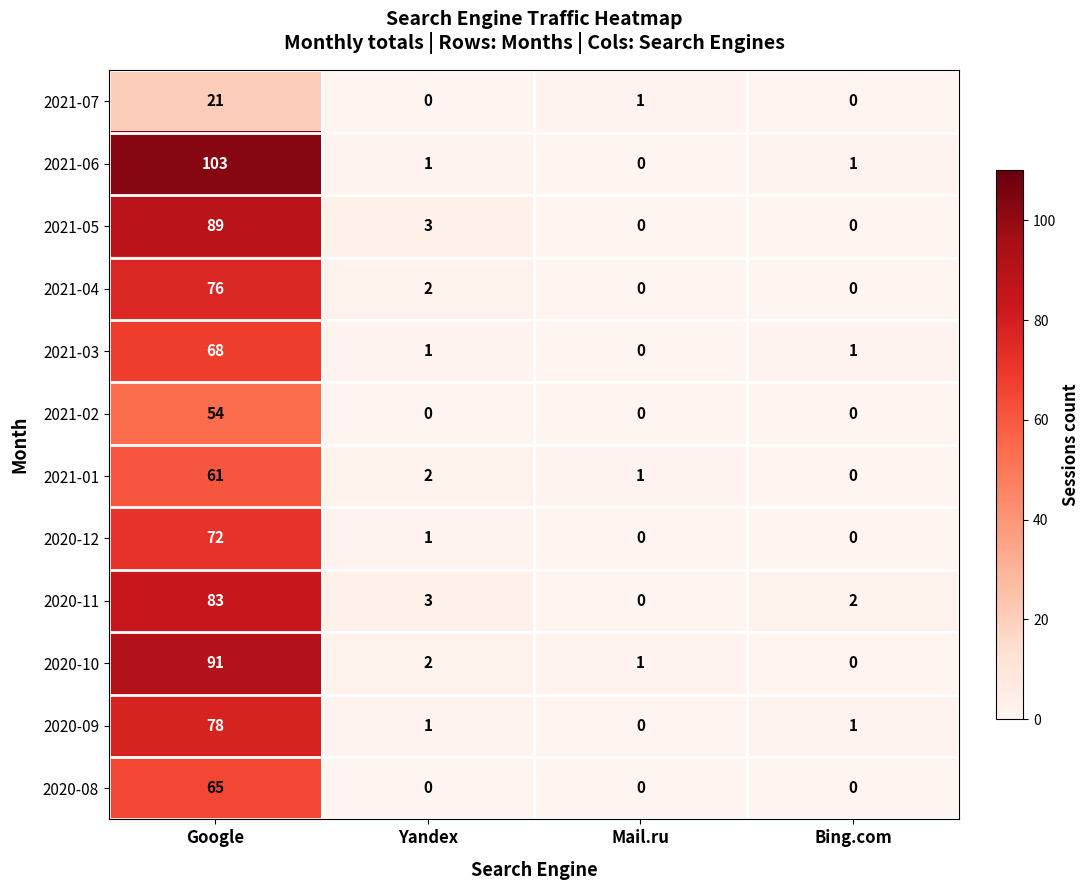

What value does the 2020-08 series have at Google?

65